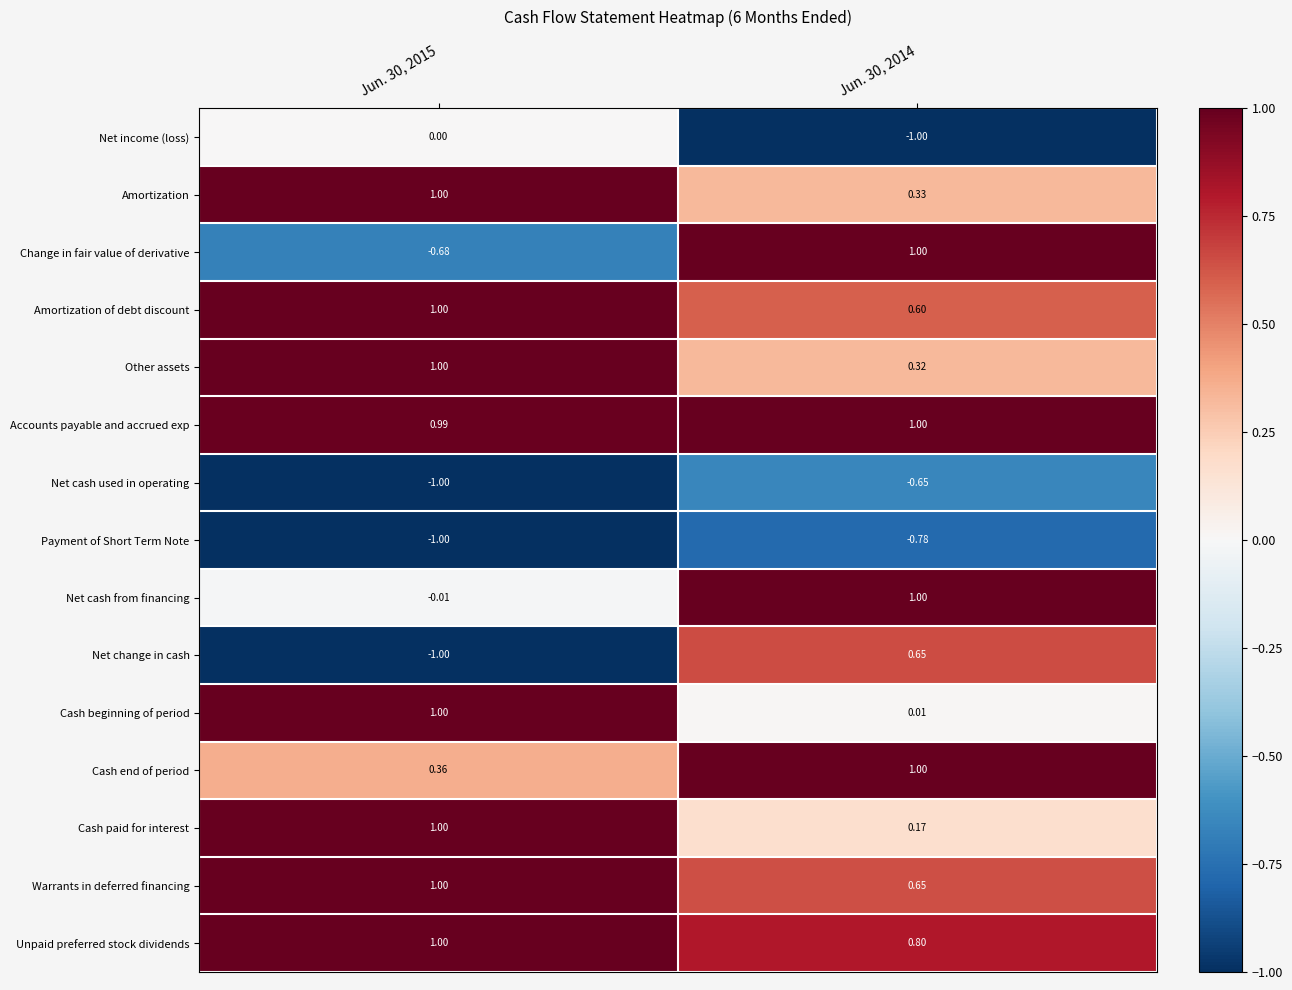

Between Jun. 30, 2015 and Jun. 30, 2014, which series saw the biggest shift?

Change in fair value of derivative